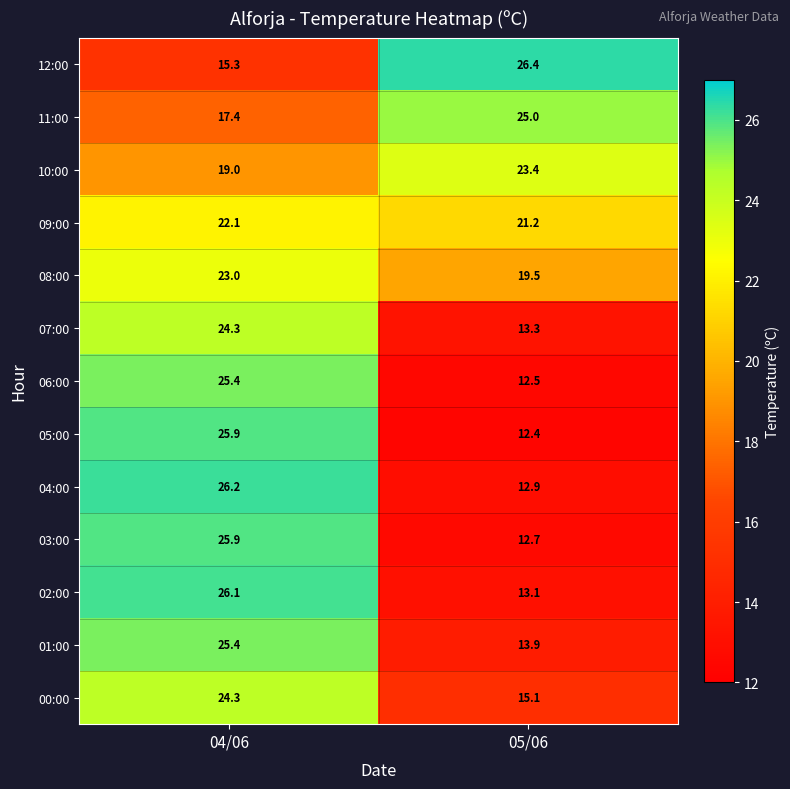

What is the total value across all series at 05/06?

221.4